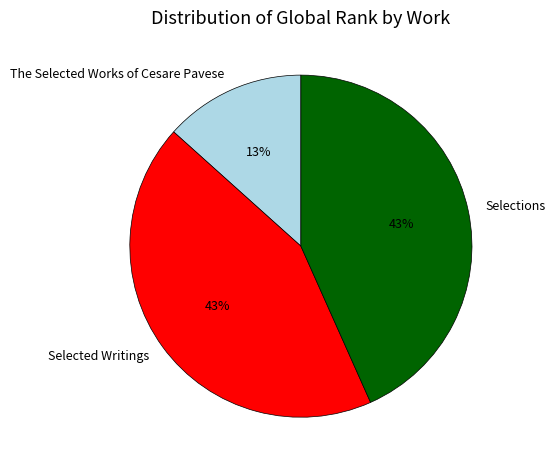

What percentage is the Selected Writings slice, to the nearest percent?

43%